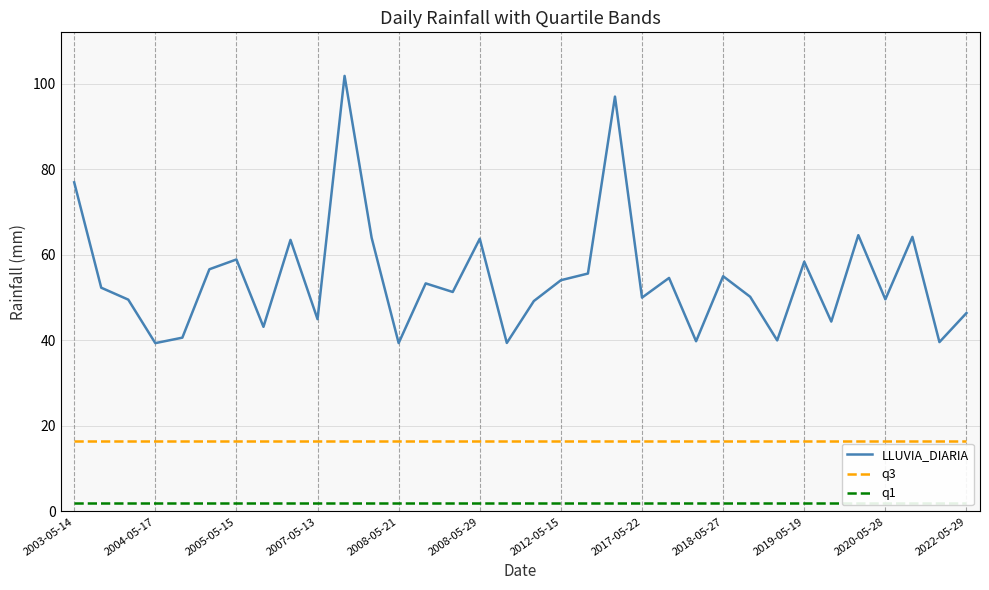

Is it true that LLUVIA_DIARIA equals 45.0 at 2007-05-13?

True